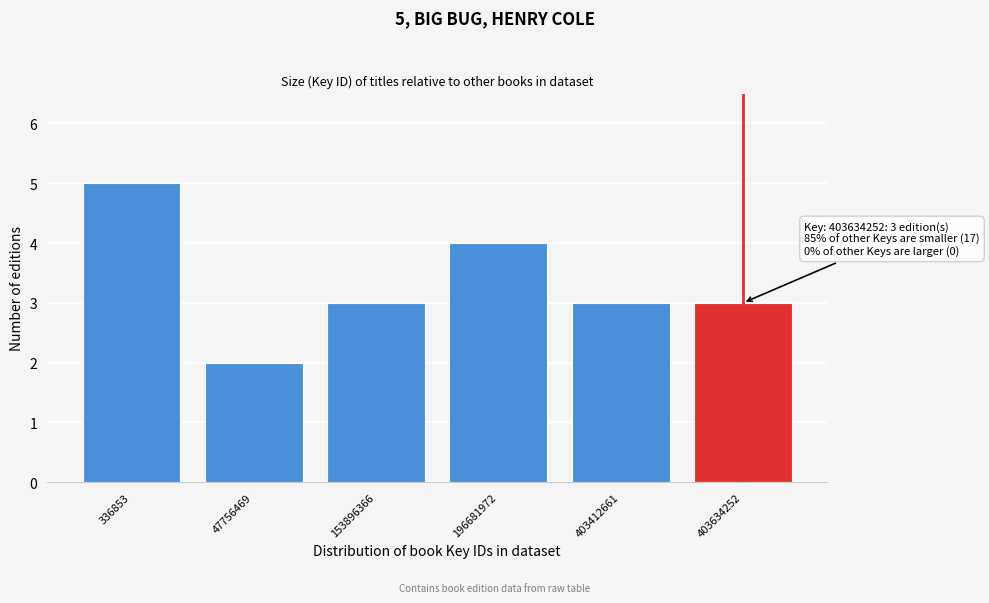

Reading right to left, list all the values displayed in this chart.

403634252=3	403412661=3	196681972=4	153896366=3	47756469=2	336853=5